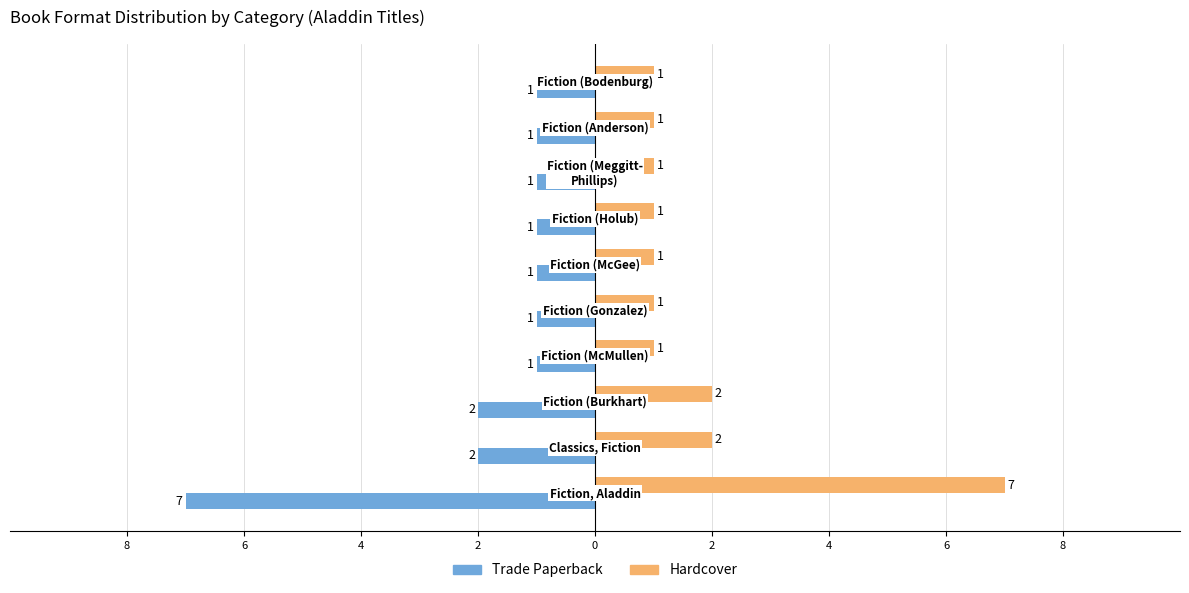

What are all the series names shown in the legend?

Trade Paperback, Hardcover